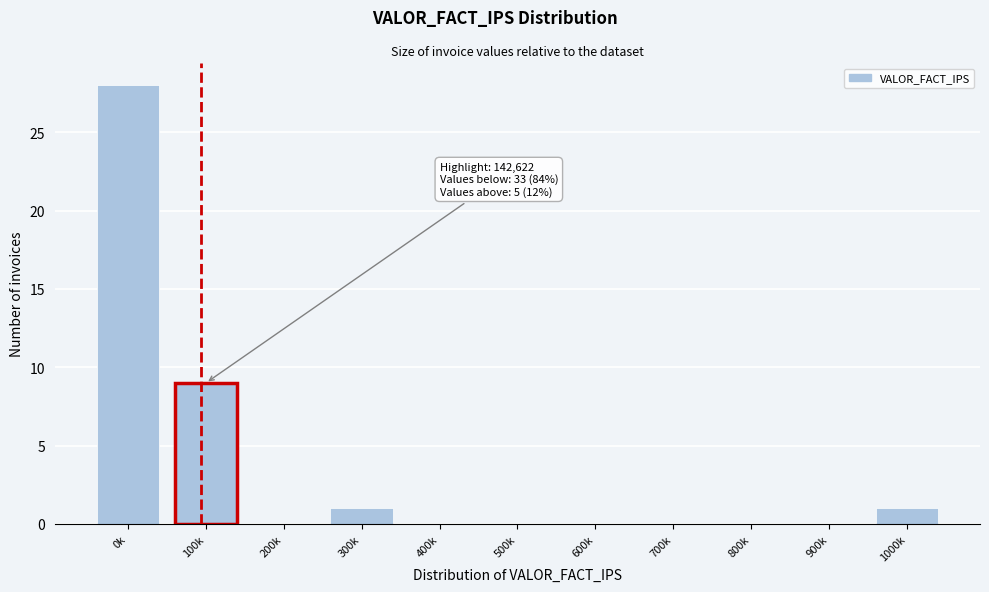

Reading left to right, transcribe all the data shown in this chart.

0k=28	100k=9	200k=0	300k=1	400k=0	500k=0	600k=0	700k=0	800k=0	900k=0	1000k=1